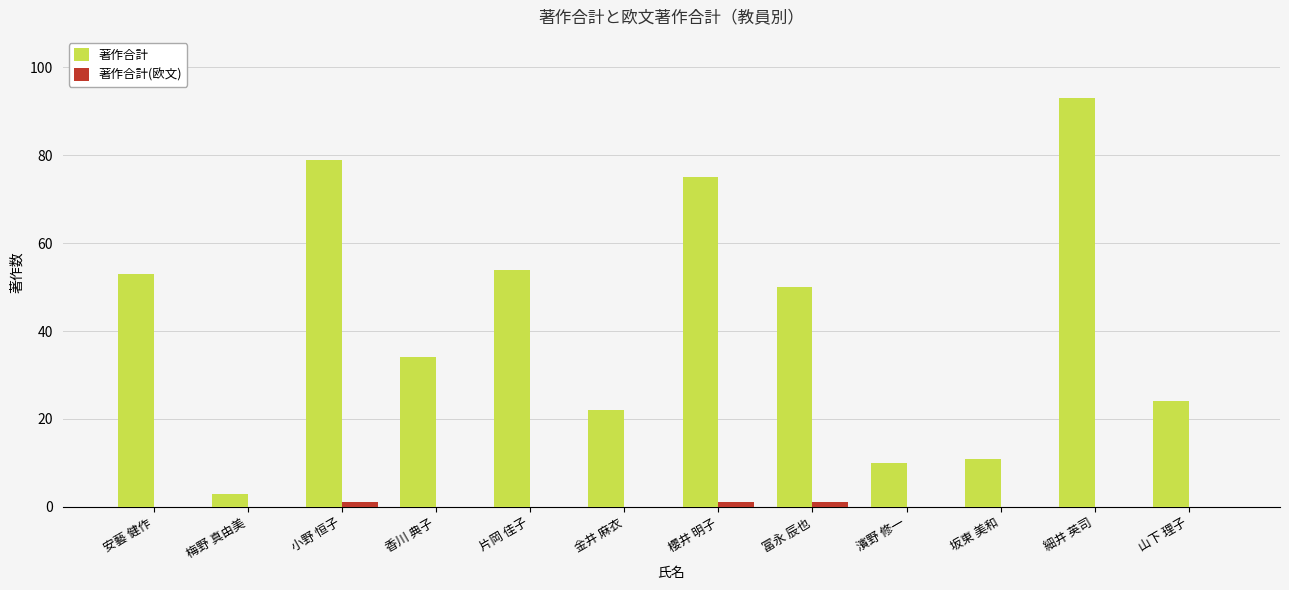

What is the total value across all series at 小野 恒子?

80